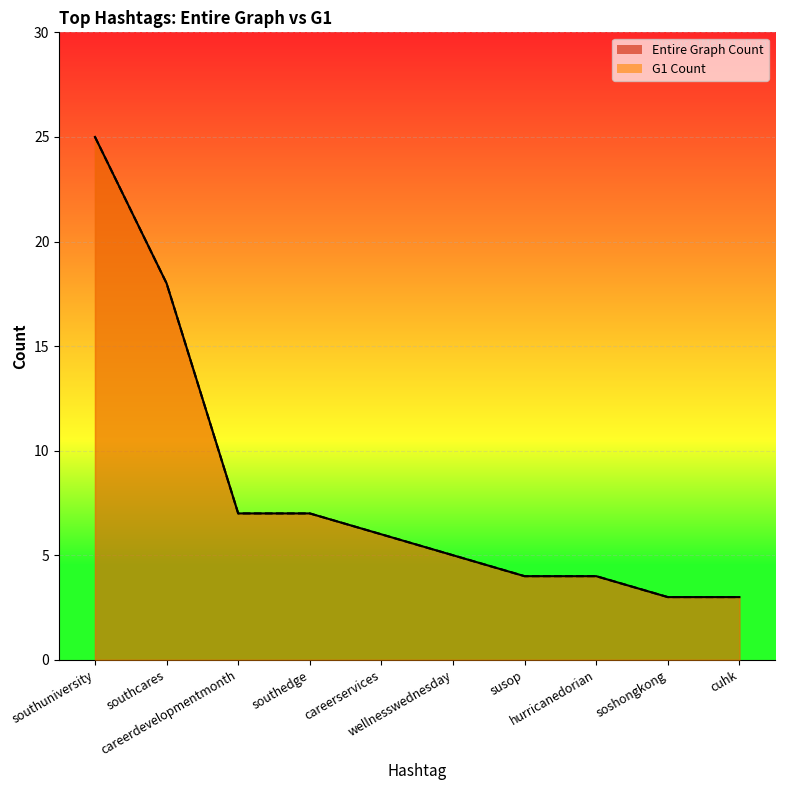

What is the value of the G1 Count point at the 6th from the left?

5